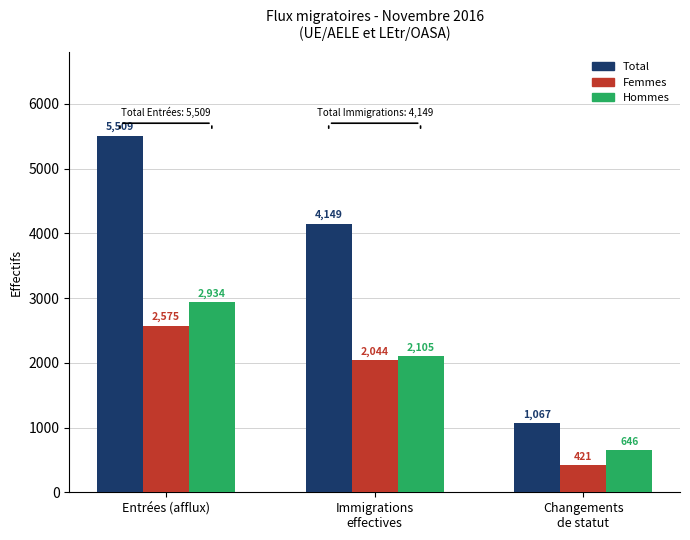

Which series changed the most between Entrées (afflux) and Changements
de statut?

Total